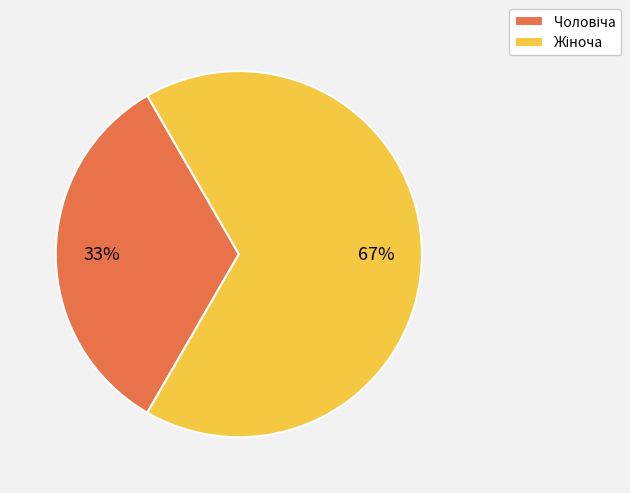

Is there a majority slice in this chart?

Yes